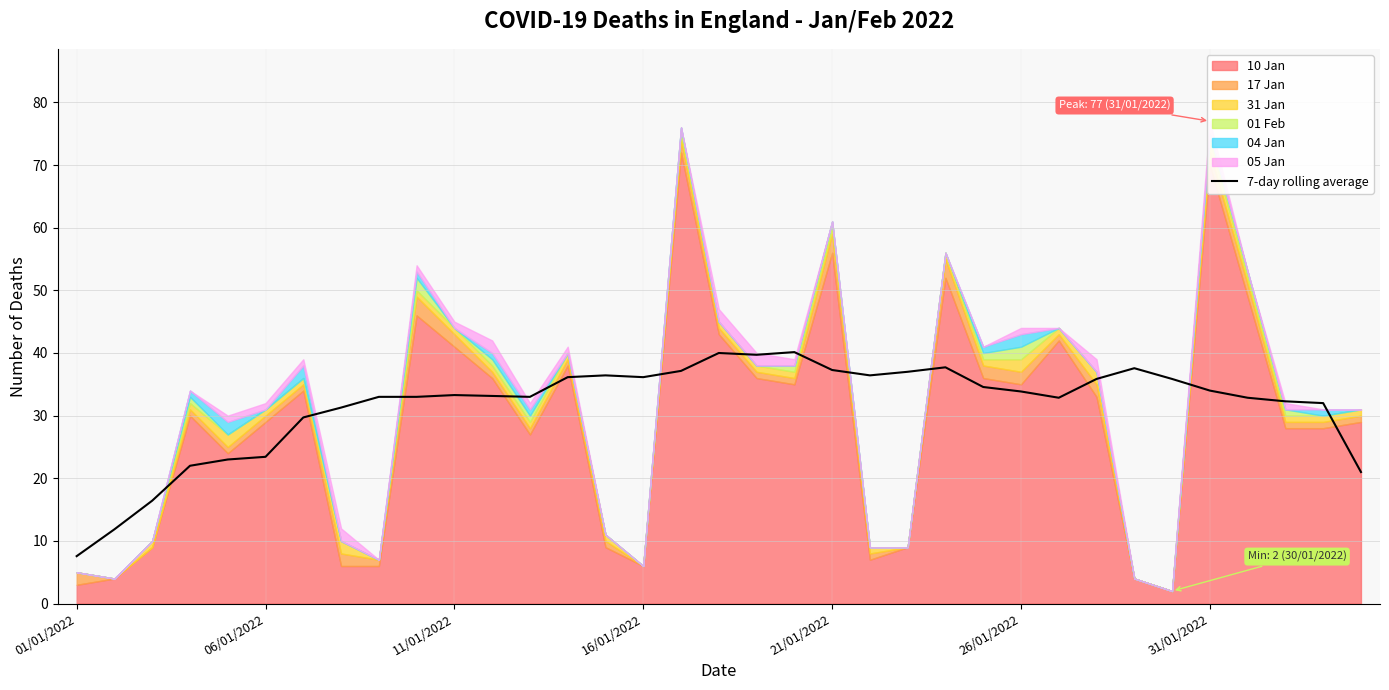

Is it true that 7-day rolling average equals 23.4 at 06/01/2022?

True